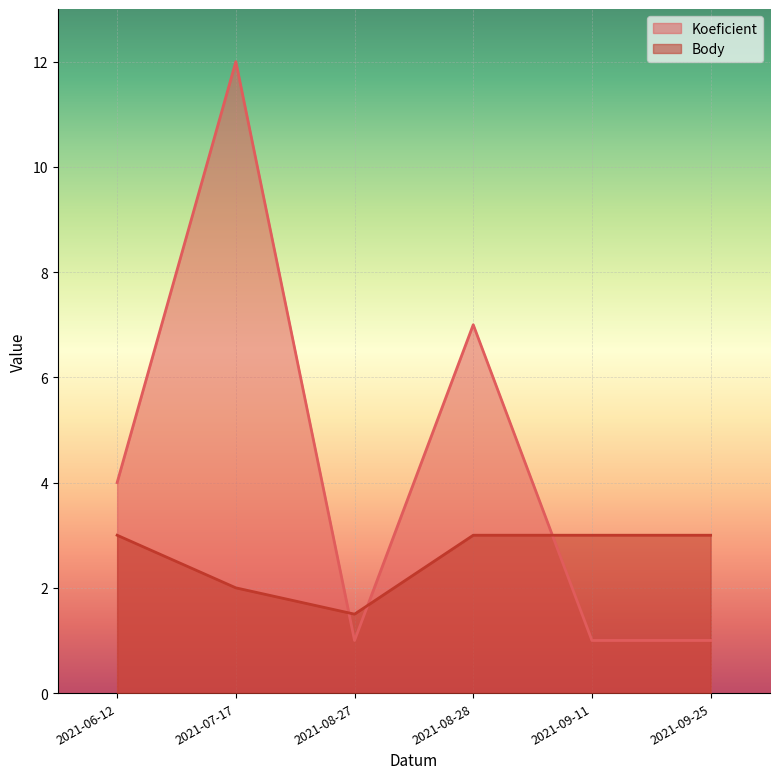

Reading left to right, list all the values displayed in this chart.

Koeficient: 2021-06-12=4.0	2021-07-17=12.0	2021-08-27=1.0	2021-08-28=7.0	2021-09-11=1.0	2021-09-25=1.0
Body: 2021-06-12=3.0	2021-07-17=2.0	2021-08-27=1.5	2021-08-28=3.0	2021-09-11=3.0	2021-09-25=3.0